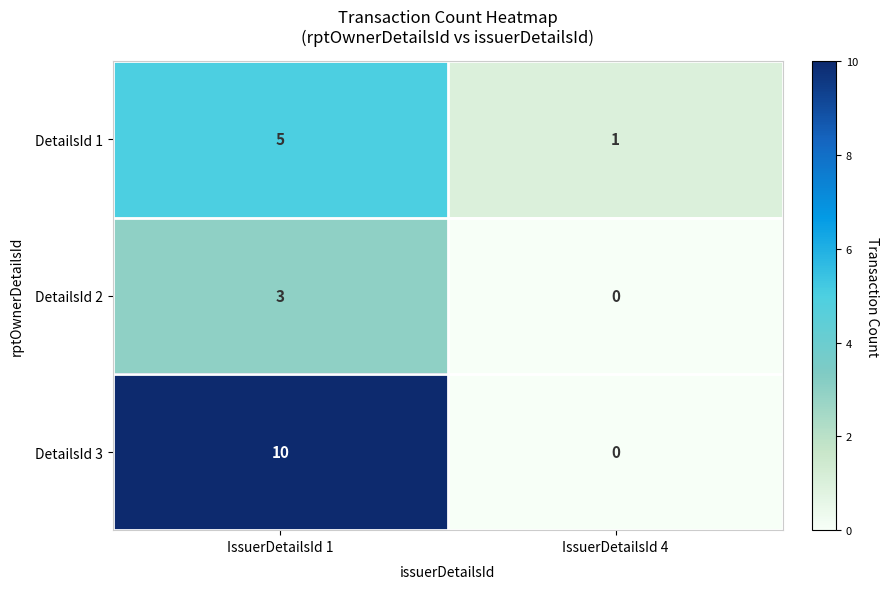

Which series has the largest total across all categories?

DetailsId 3